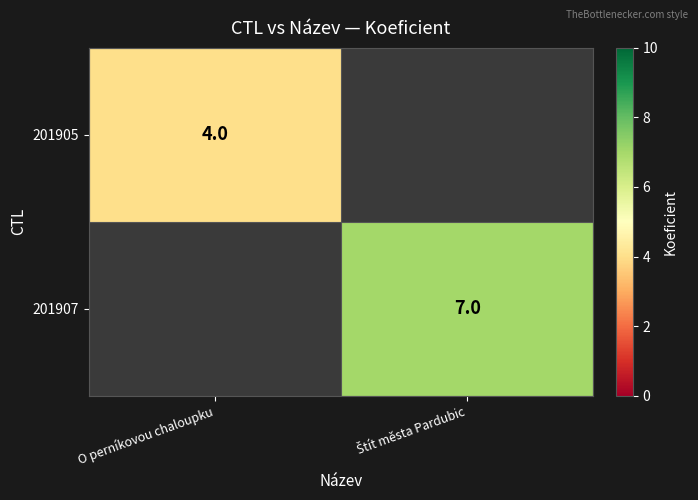

At which category is the sum across all series the highest?

Štít města Pardubic